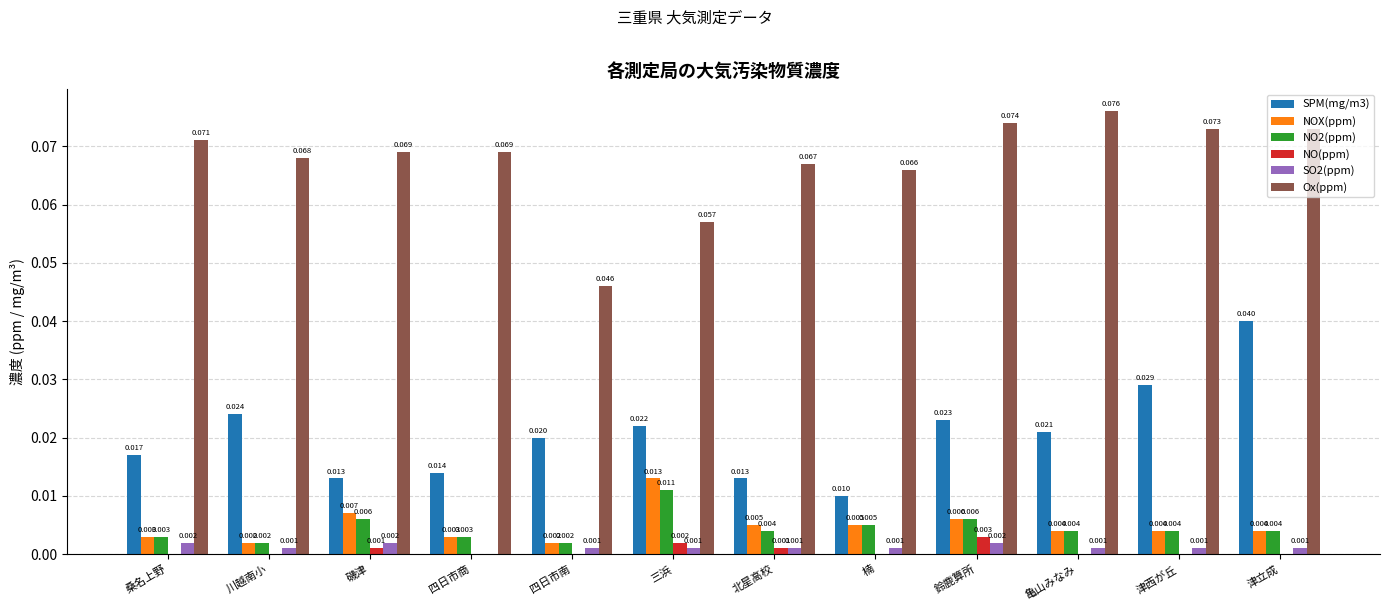

Which series changed the most between 四日市商 and 四日市南?

Ox(ppm)